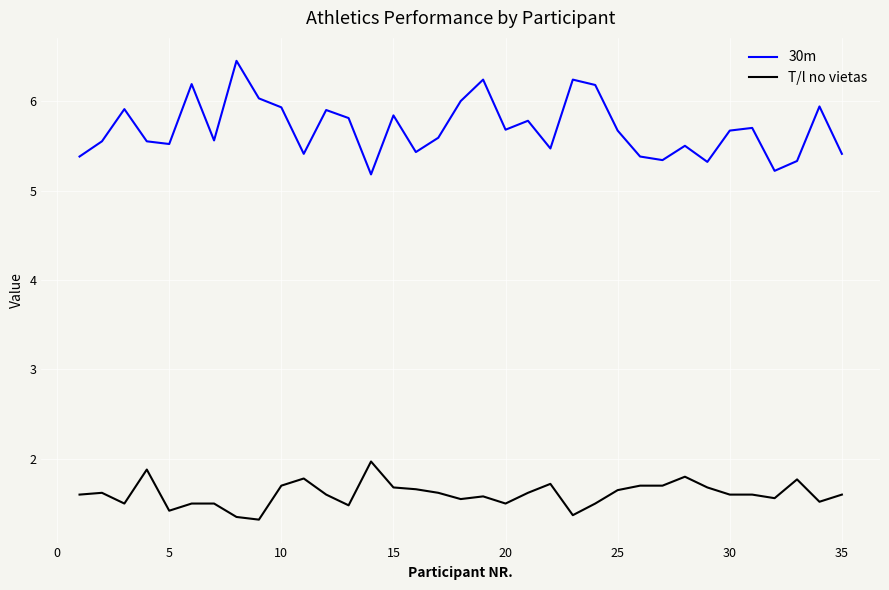

True or false: T/l no vietas and 30m cross at least once.

False